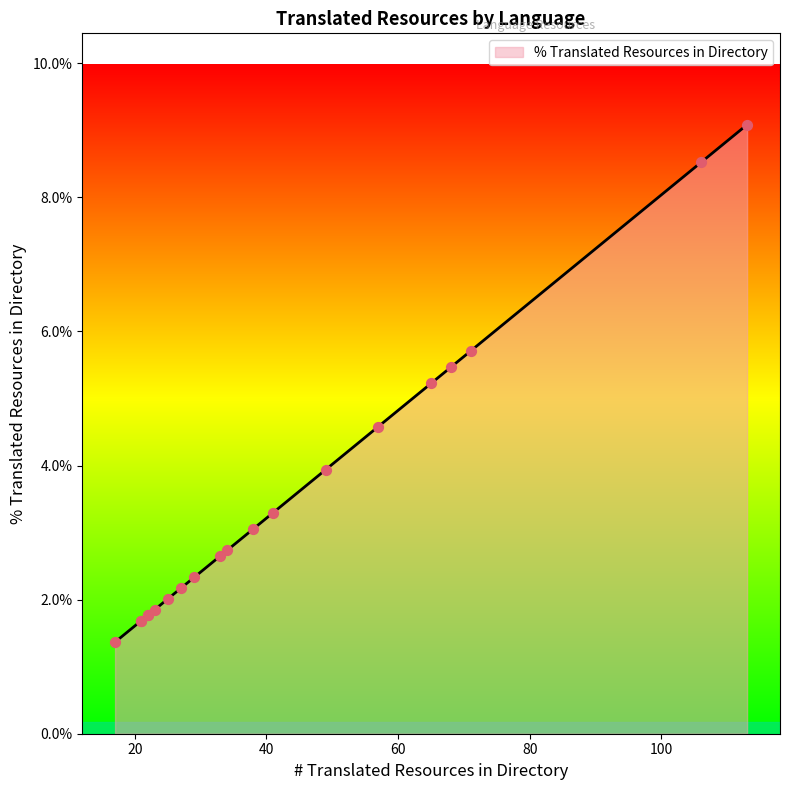

Which has a higher value, Swahili or Ukrainian?

Swahili